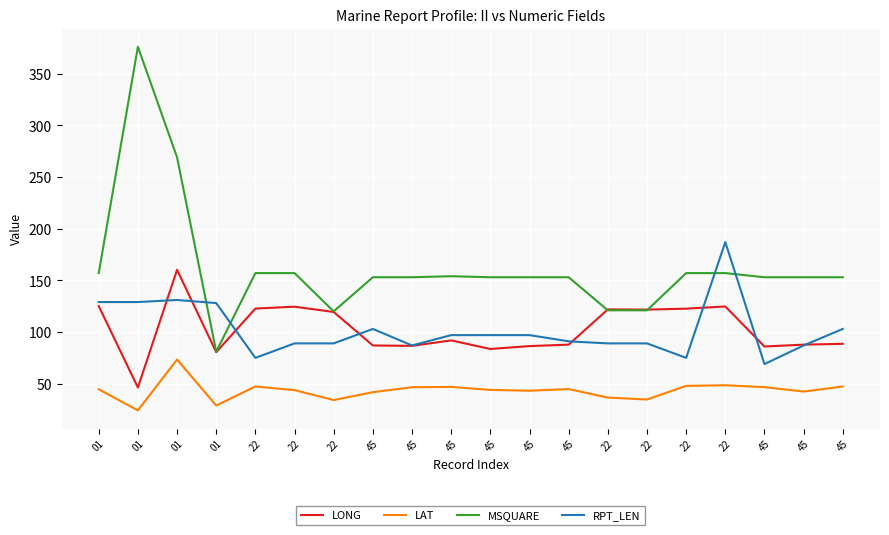

What are all the series names shown in the legend?

LONG, LAT, MSQUARE, RPT_LEN